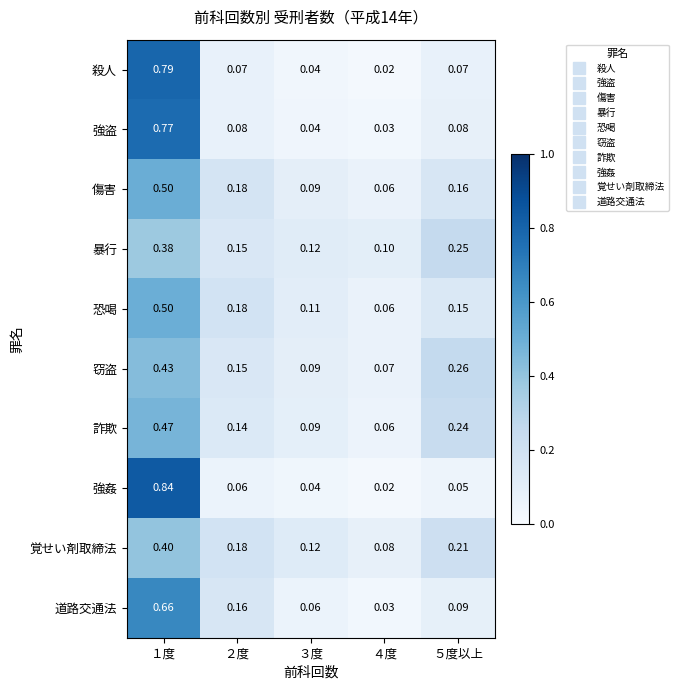

Which series changed the most between ２度 and ３度?

道路交通法